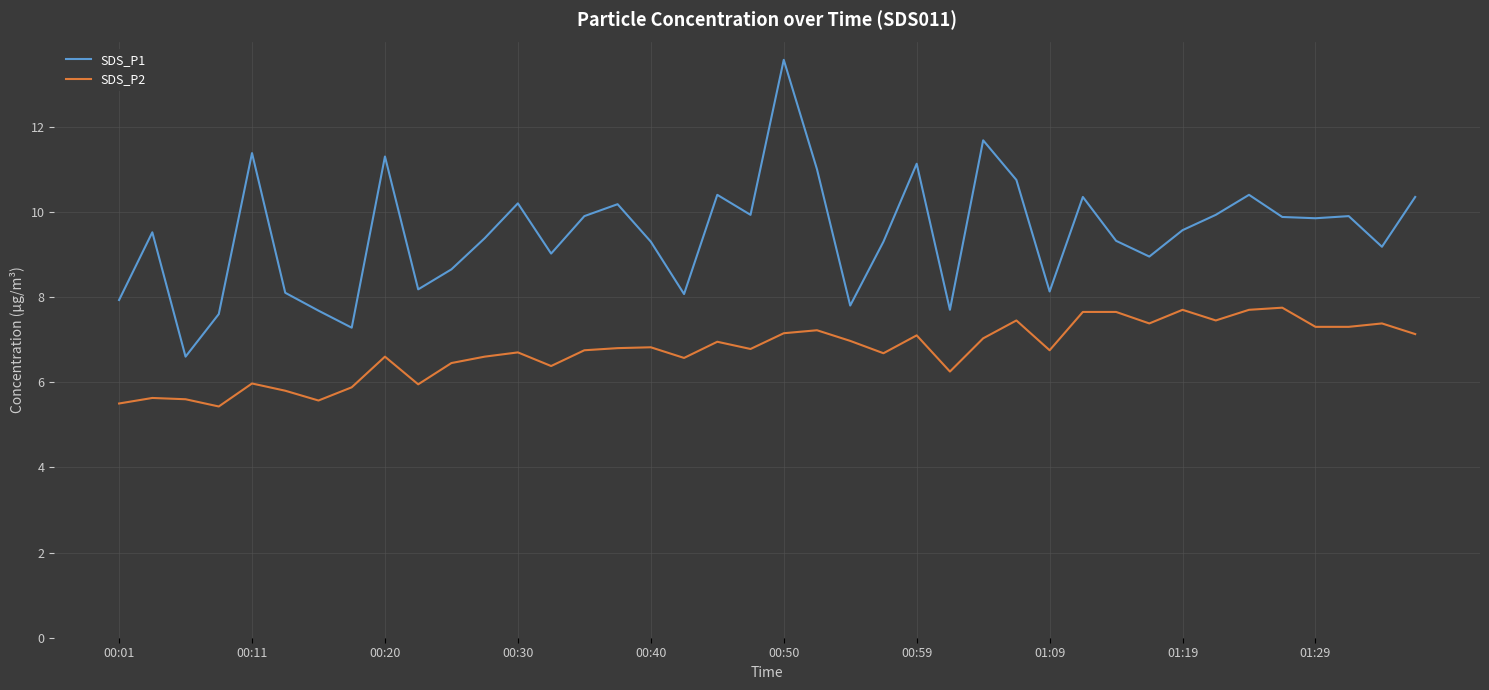

What are all the series names shown in the legend?

SDS_P1, SDS_P2